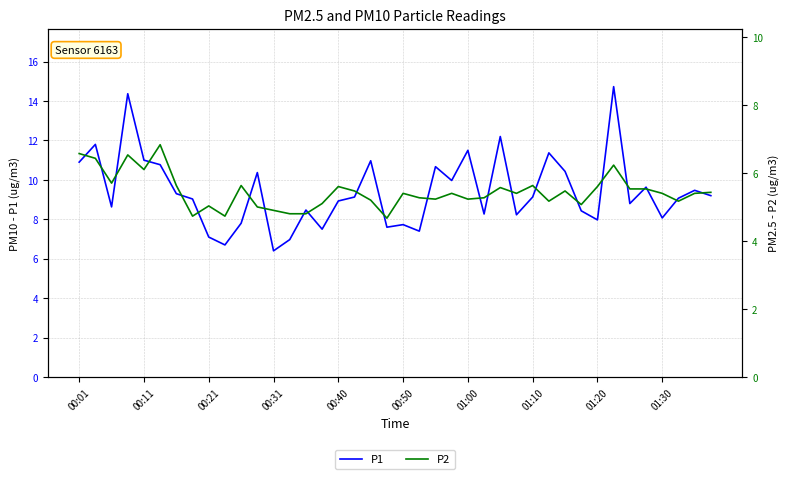

Which series changed the most between 13 and 23?

P1